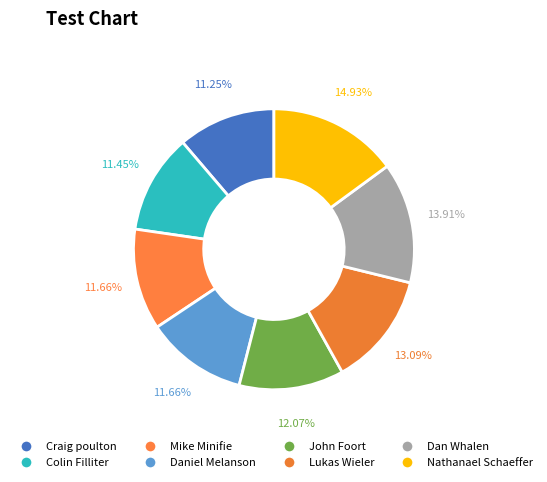

How many segments does this pie chart have?

8